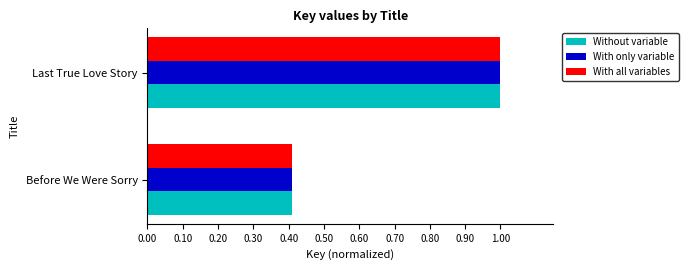

What is the difference between the maximum and minimum values in the With only variable series?

0.6